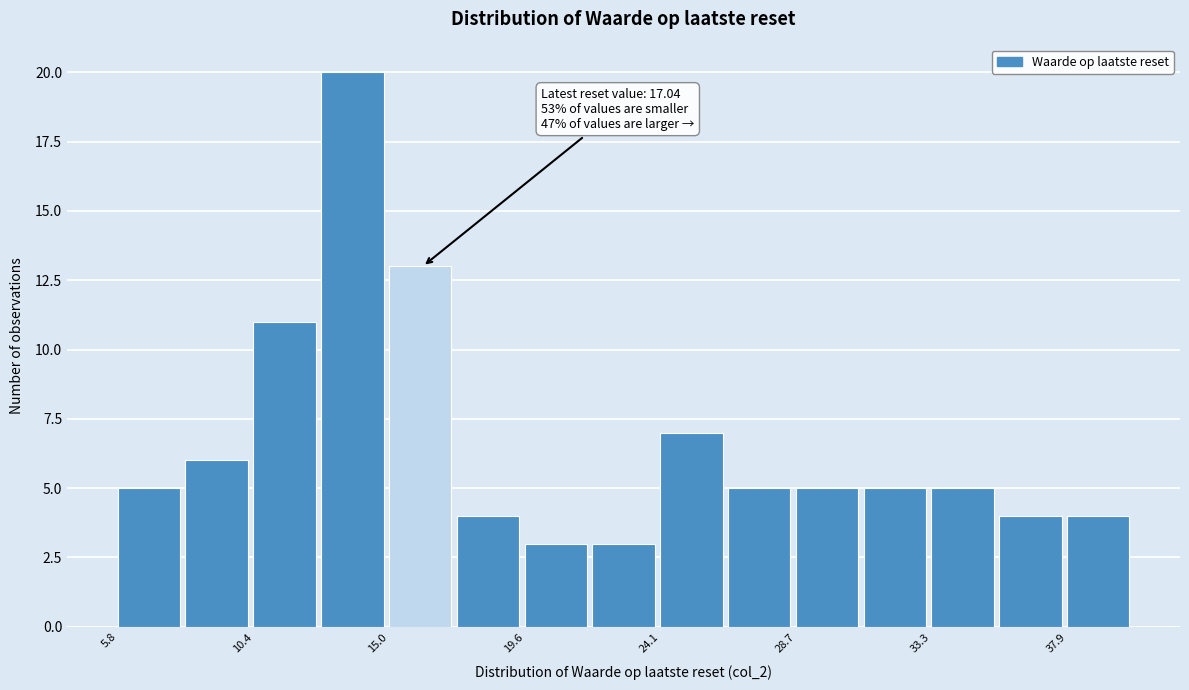

Over which range of the x-axis is the bar tallest?

12.5 to 15.0